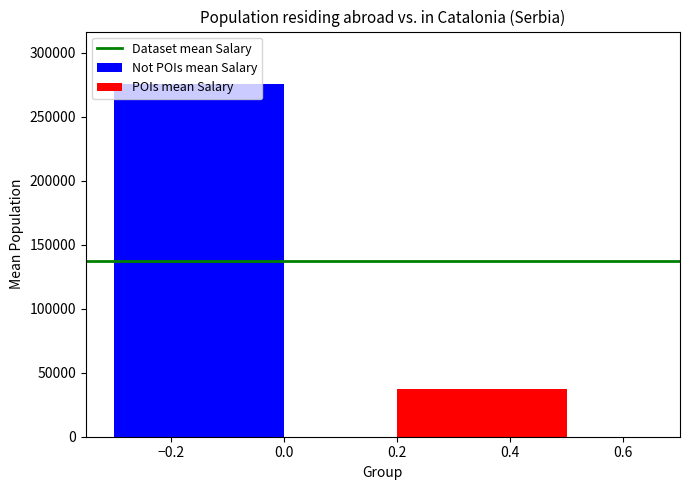

What is the highest value of the POIs mean Salary series?

37400.0